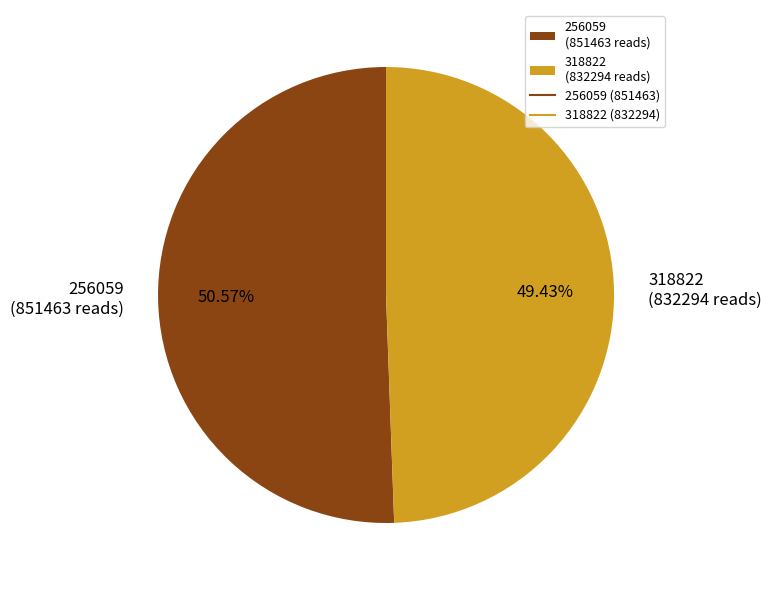

Which category has the biggest portion of the pie?

256059